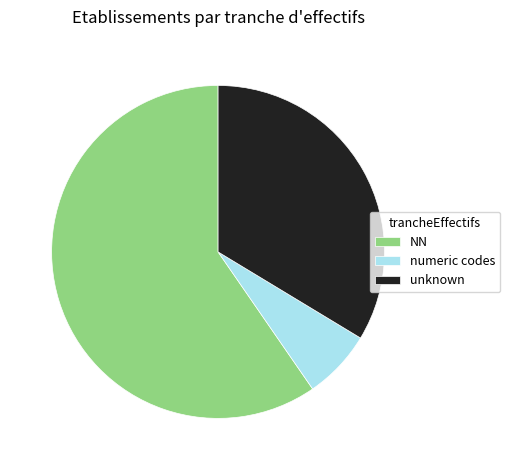

Rank the categories by value from highest to lowest.

NN, unknown, numeric codes